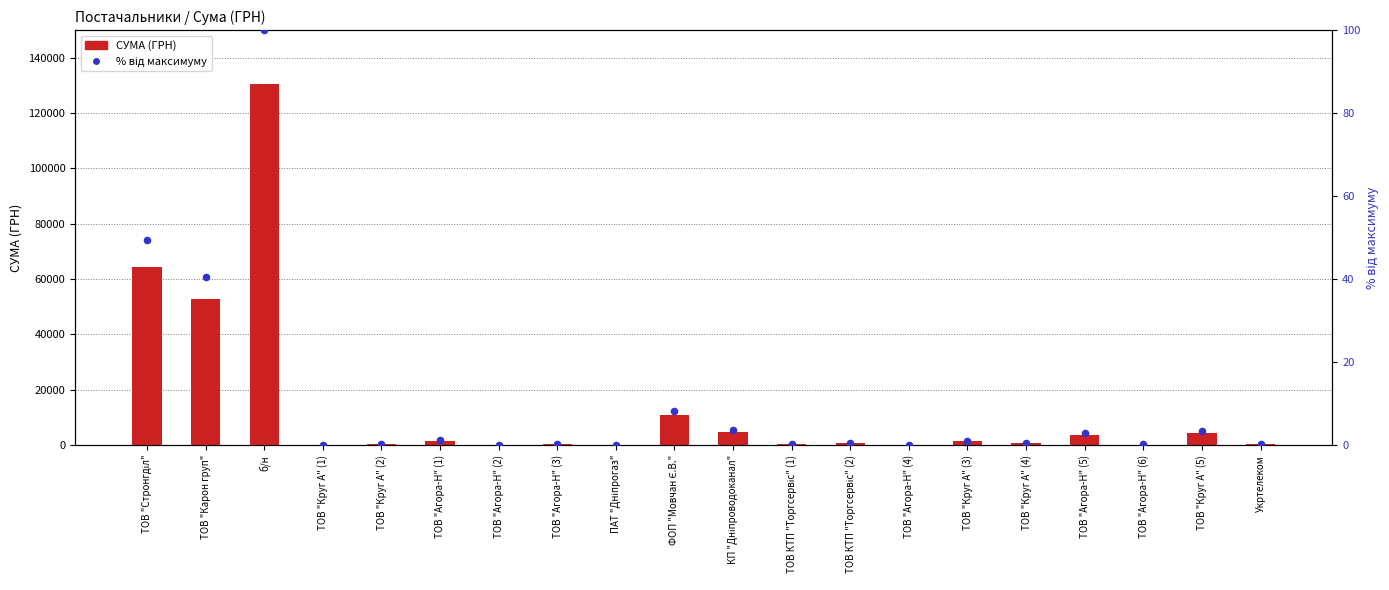

Which series has the largest Y range (max minus min)?

СУМА (ГРН)